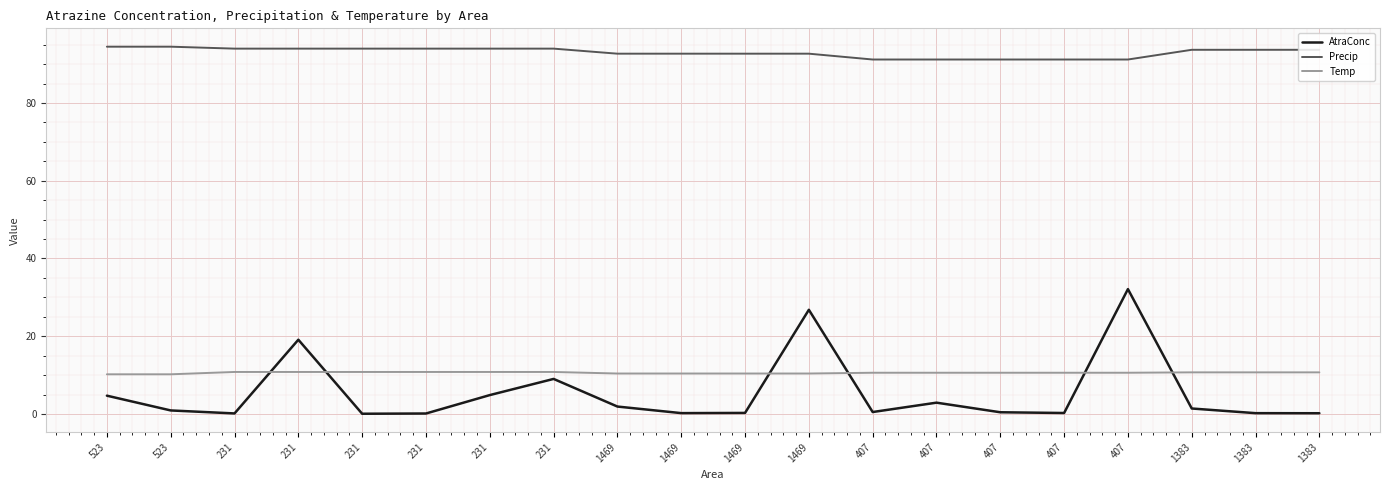

What are all the series names shown in the legend?

AtraConc, Precip, Temp